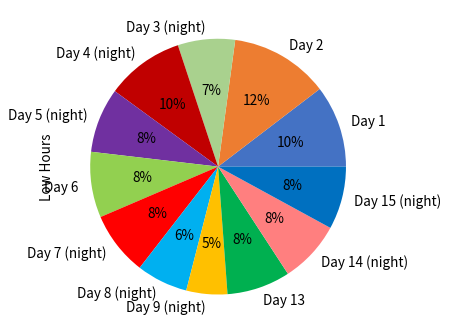

To the nearest percent, what is the difference between the largest and smallest slice percentages?

7%